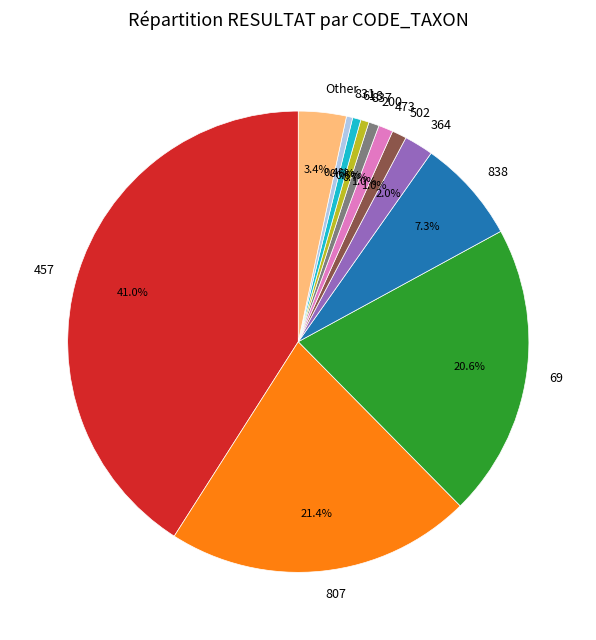

Does 618 account for over 50% of the chart?

No